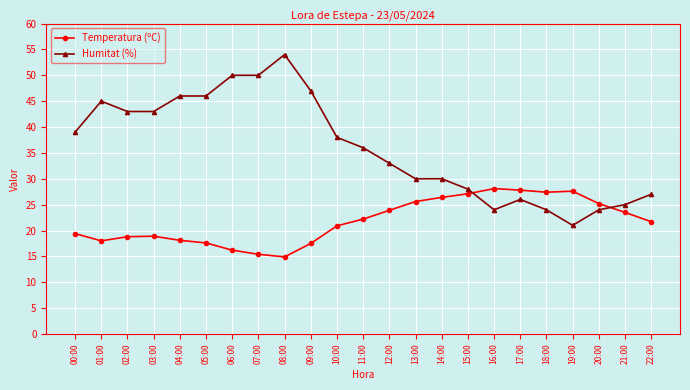

Which series has the largest range (max minus min)?

Humitat (%)